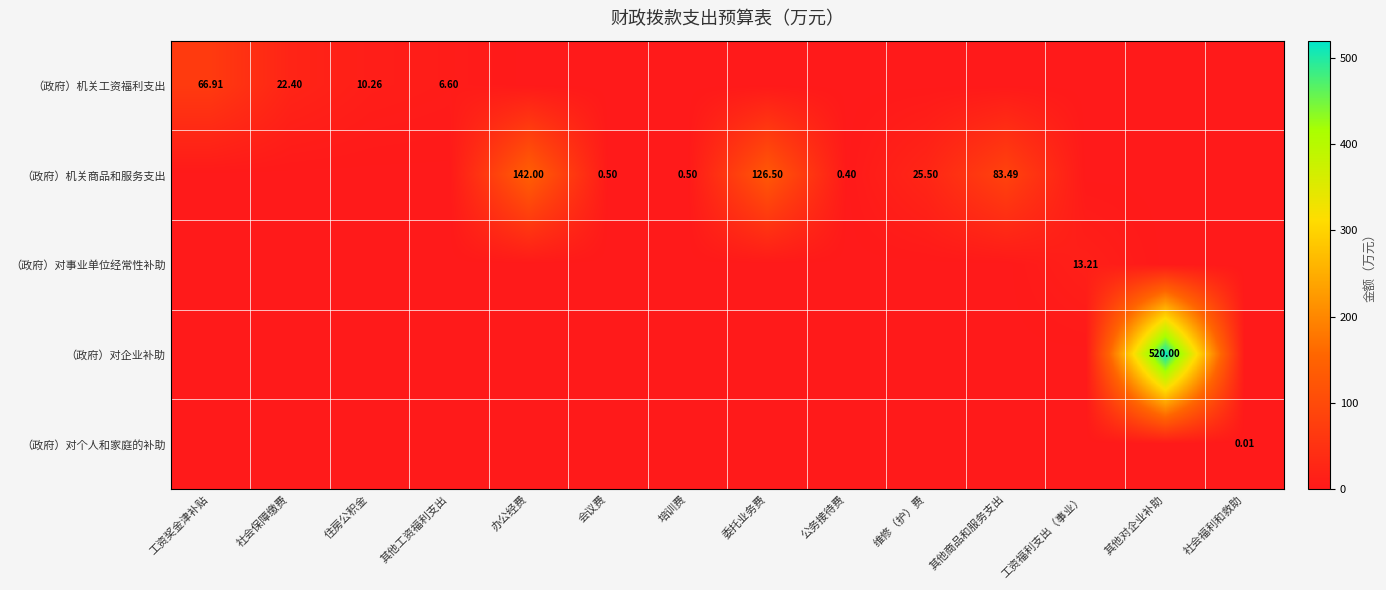

At 公务接待费, list the series in order from smallest to largest.

（政府）机关工资福利支出, （政府）对事业单位经常性补助, （政府）对企业补助, （政府）对个人和家庭的补助, （政府）机关商品和服务支出